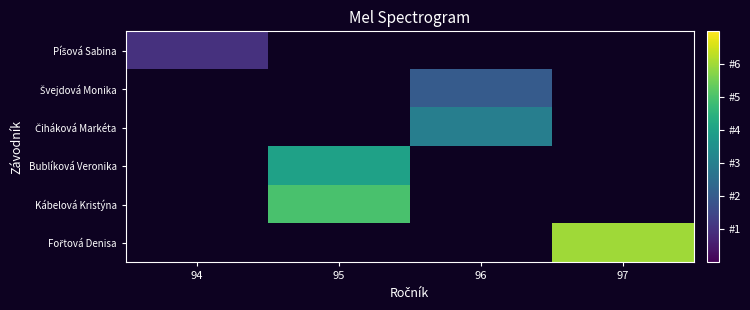

At which label does Píšová Sabina reach its minimum?

94